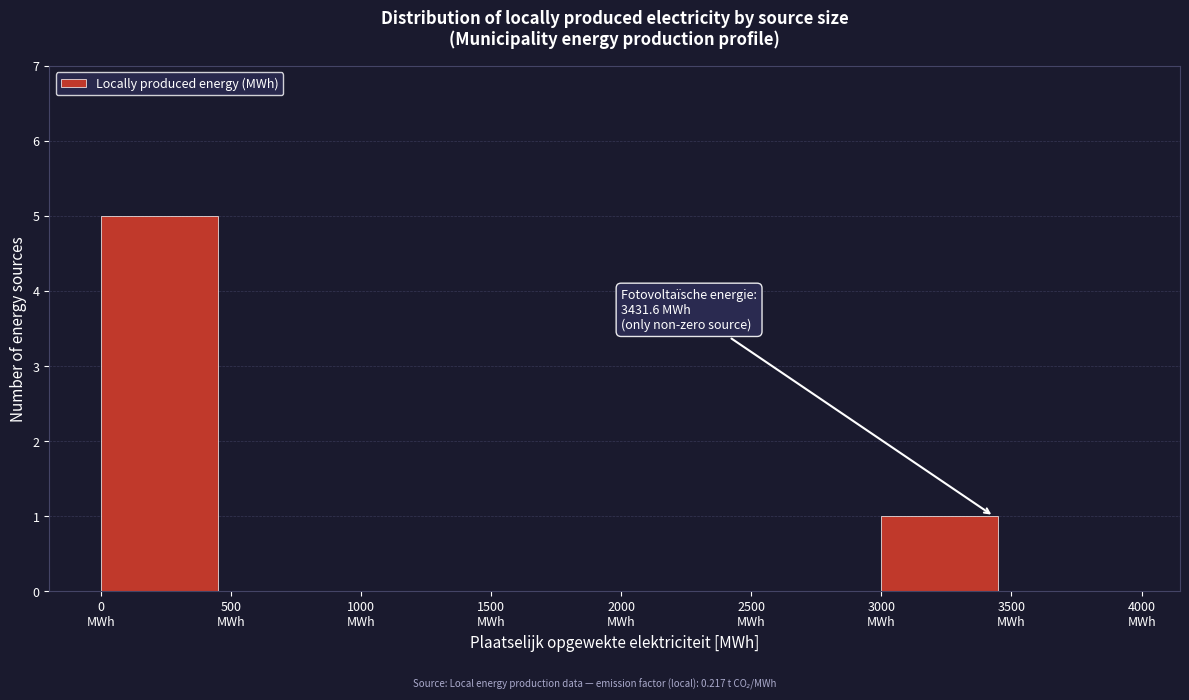

What is the greatest value displayed?

5